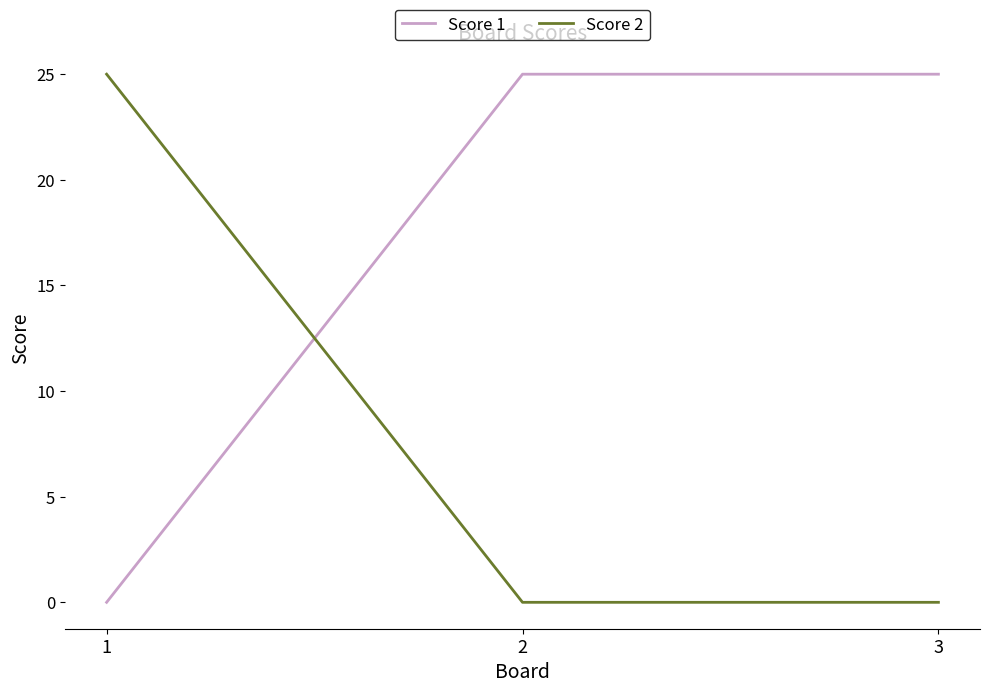

Count the Score 2 values in the range 0 to 25.

3